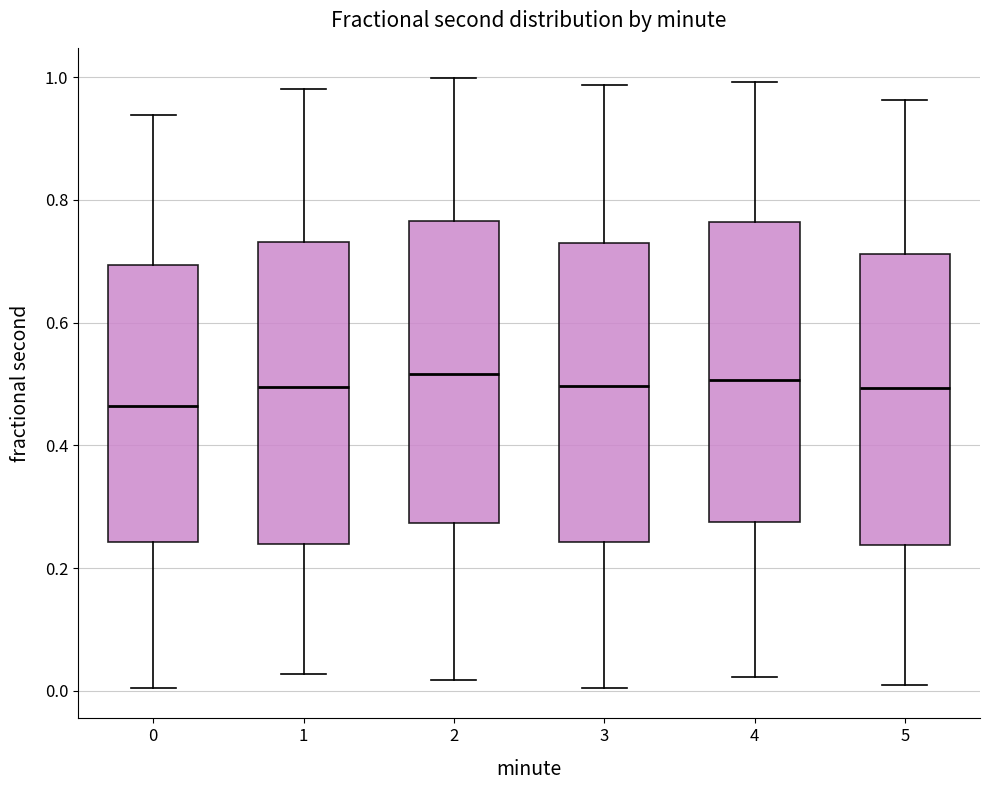

Reading left to right, read every box against the y-axis: the position of its median line, the range the box covers, and the ends of its whiskers. The values are not printed on the chart, so give them approximately, as read against the axis.

0: median 0.46, box 0.24 to 0.70, whiskers 0.00 to 0.94
1: median 0.50, box 0.24 to 0.74, whiskers 0.02 to 0.98
2: median 0.52, box 0.28 to 0.76, whiskers 0.02 to 1.00
3: median 0.50, box 0.24 to 0.74, whiskers 0.00 to 0.98
4: median 0.50, box 0.28 to 0.76, whiskers 0.02 to 1.00
5: median 0.50, box 0.24 to 0.72, whiskers 0.00 to 0.96